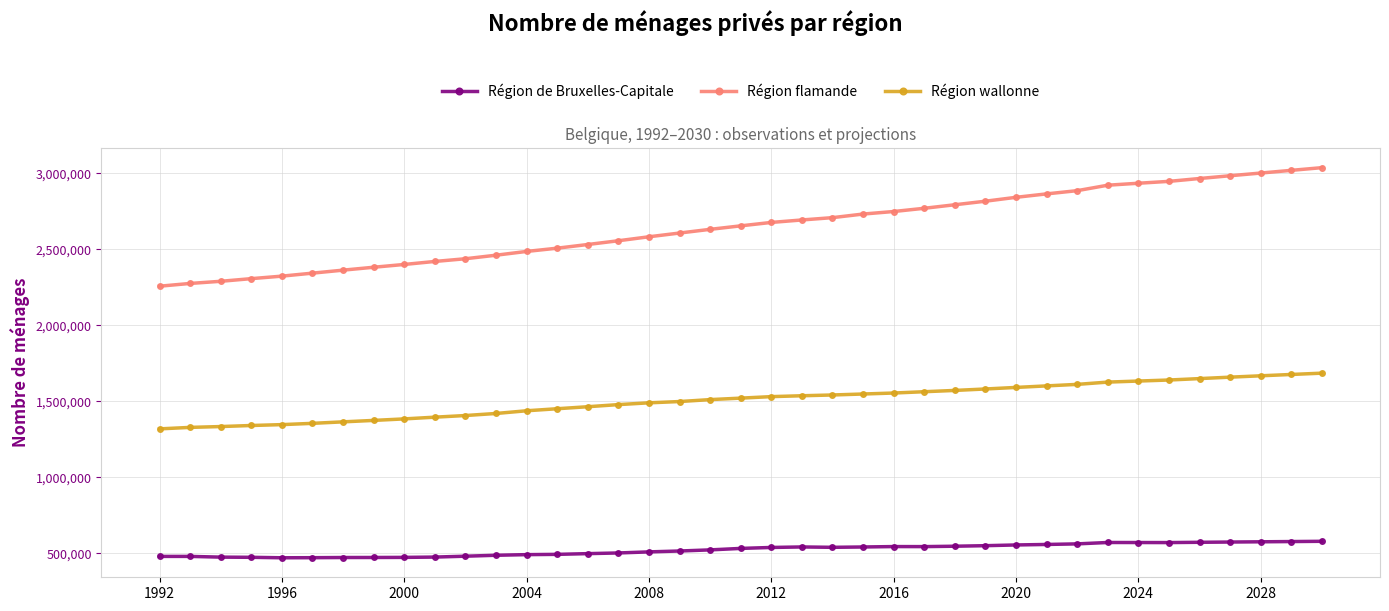

What is the greatest value displayed?

3036338